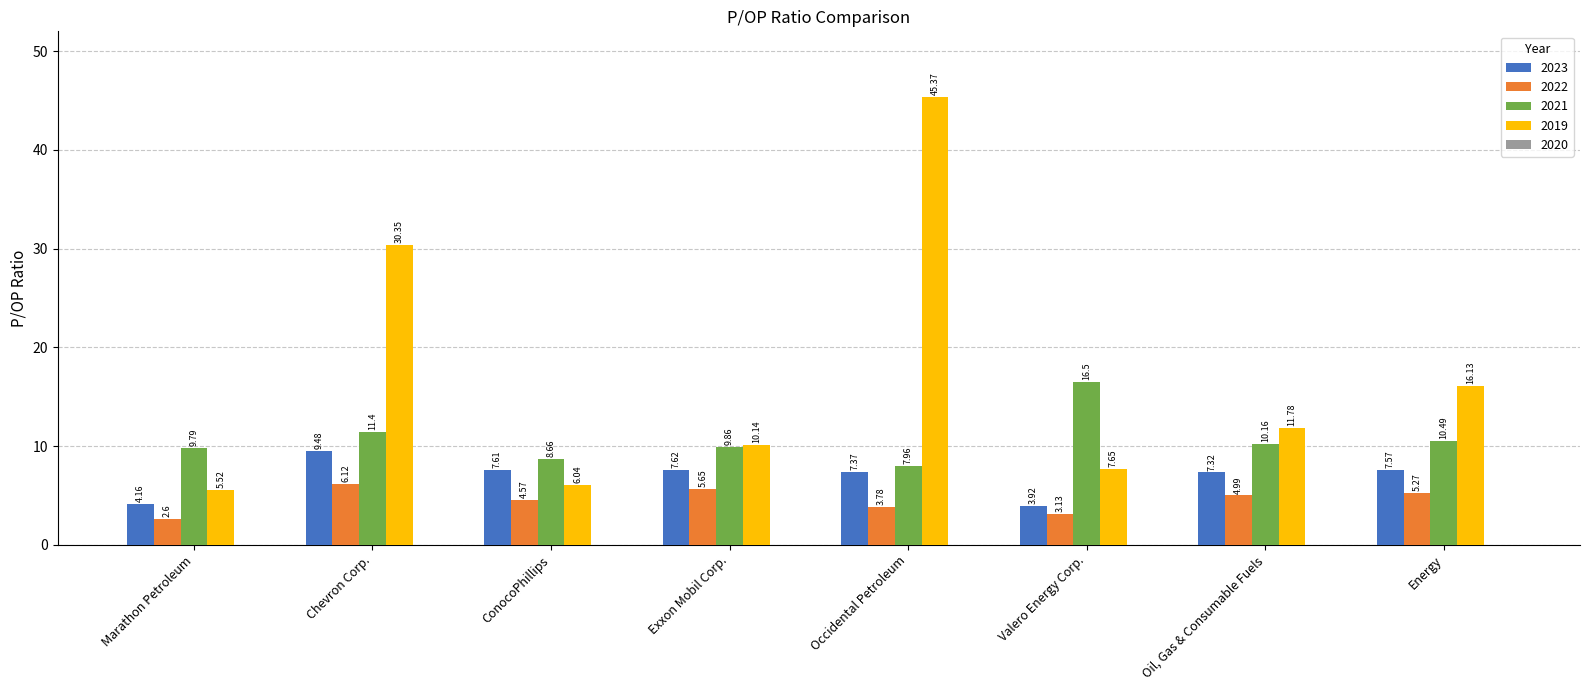

How many distinct data groups are displayed?

4